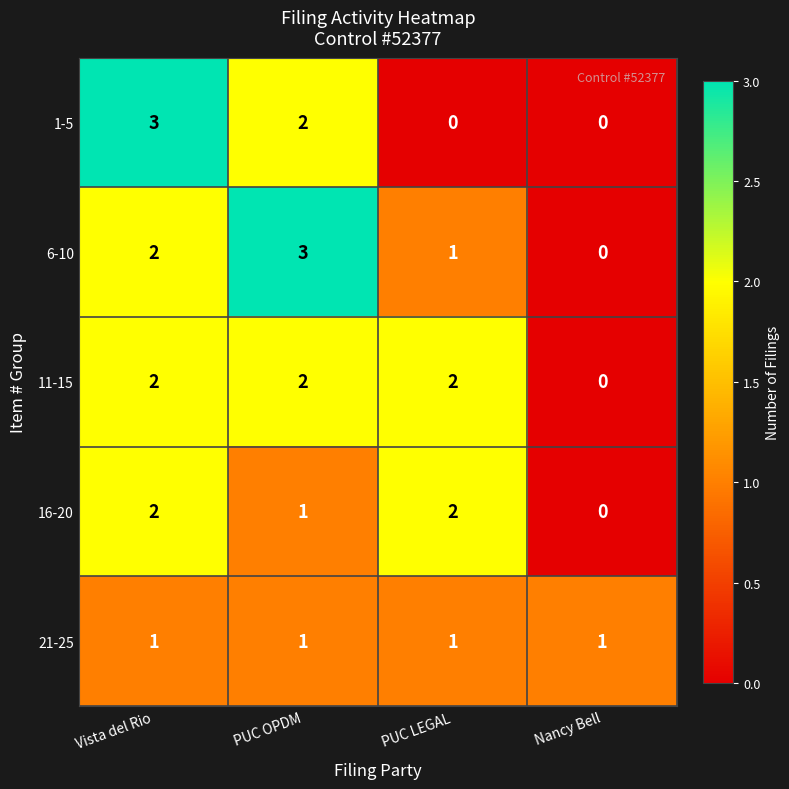

The value of 11-15 at Vista del Rio is 2. True or false?

True